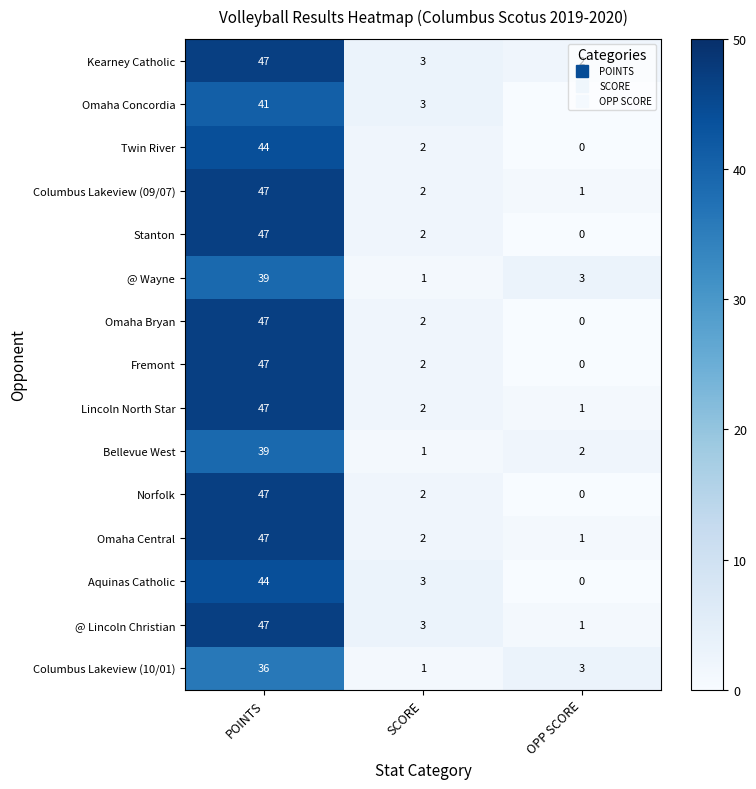

Which label corresponds to the smallest value in the chart?

OPP SCORE